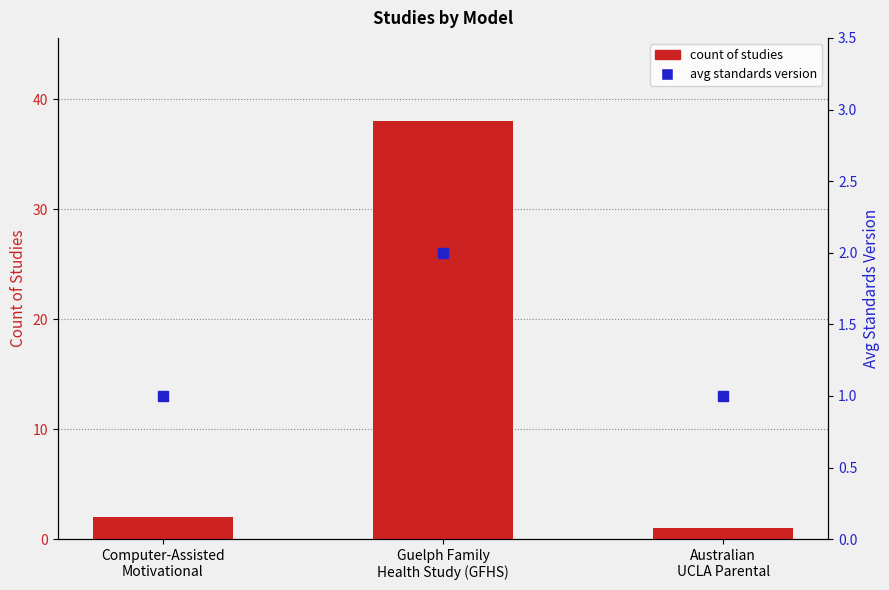

Which series reaches the minimum Y coordinate?

Count of Studies